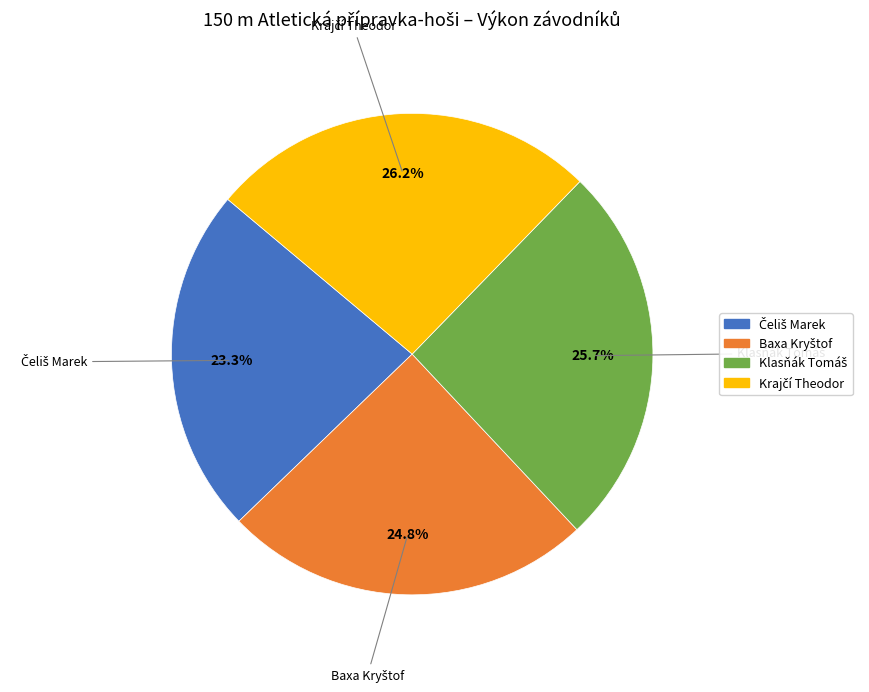

Is there a majority slice in this chart?

No